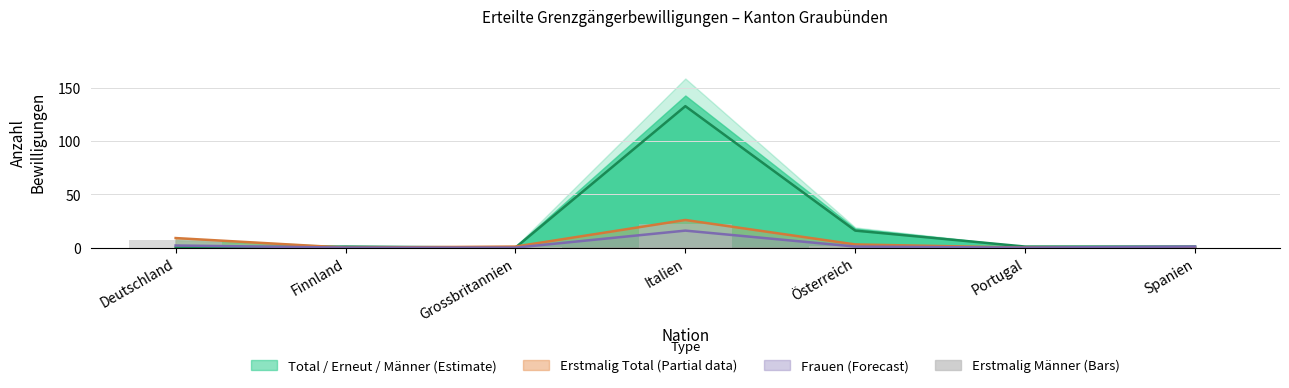

Reading left to right, extract all data points from this chart.

Deutschland=7	Finnland=0	Grossbritannien=1	Italien=22	Österreich=2	Portugal=0	Spanien=0